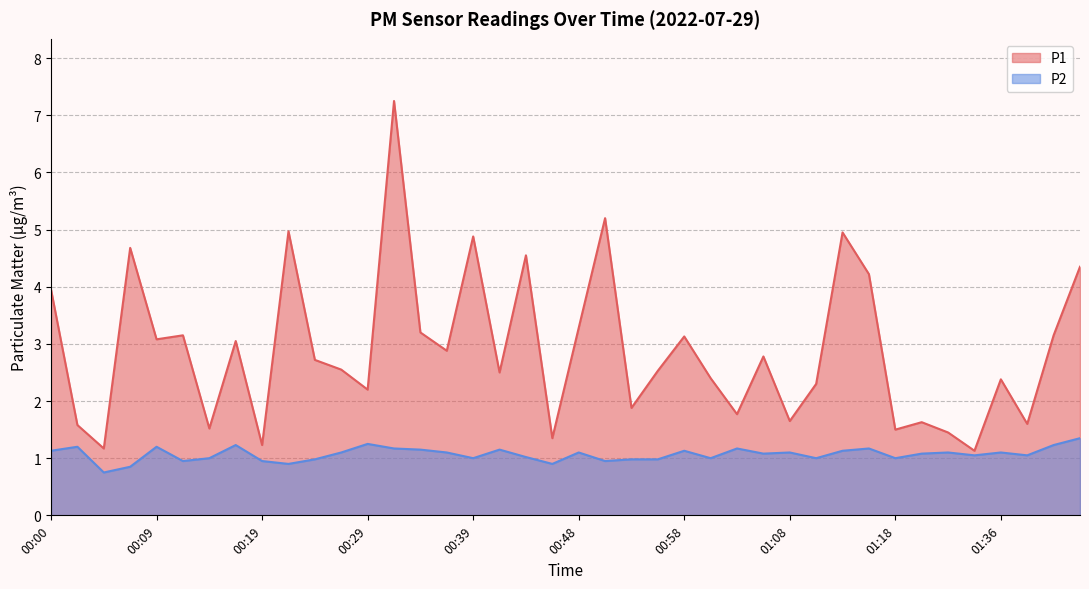

How many data points does each series have?

40